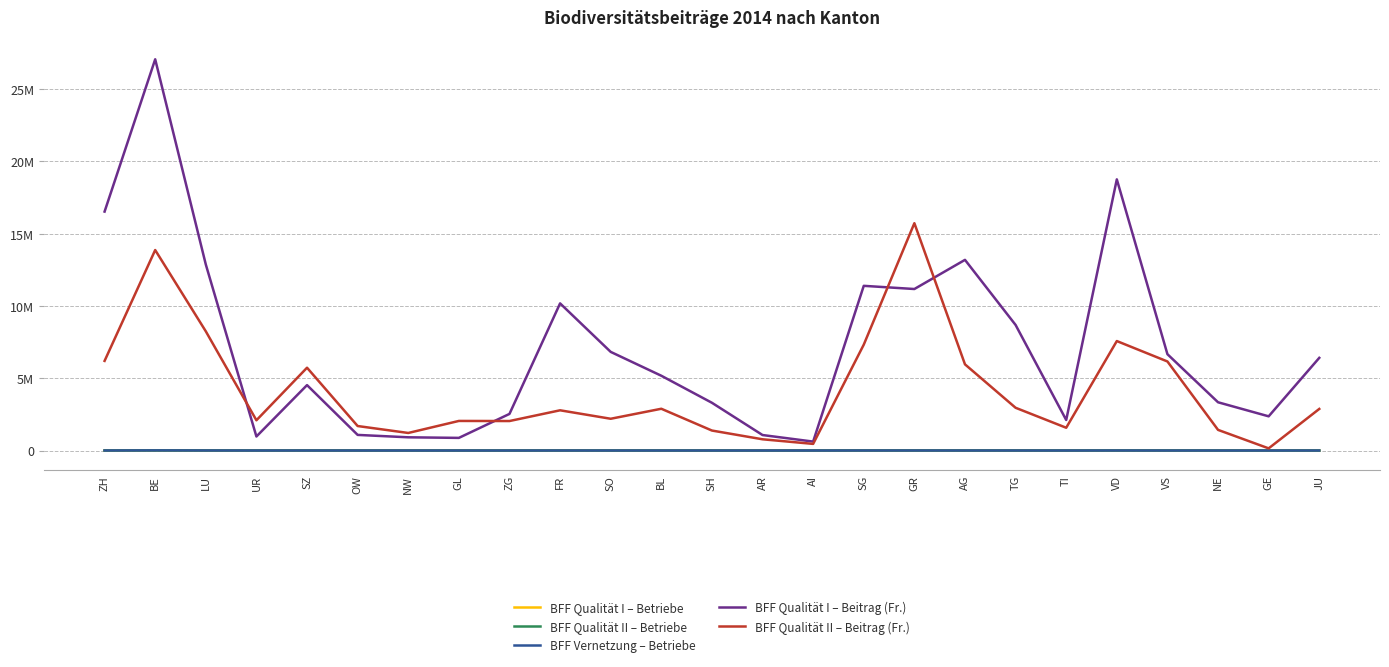

True or false: BFF Qualität II – Betriebe has more than 2 points higher than both neighbors.

True